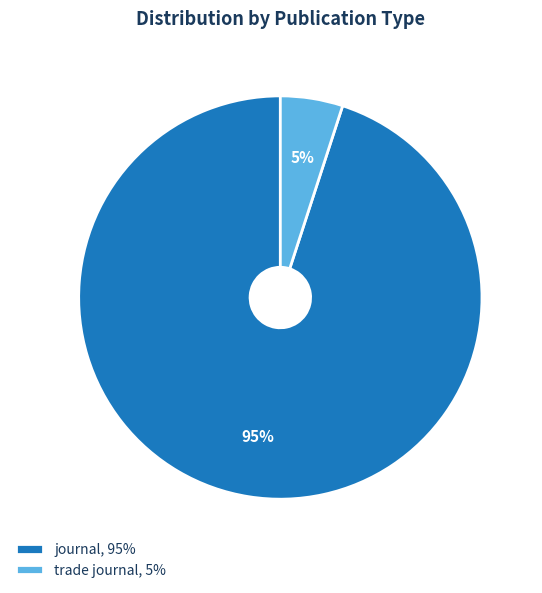

Between journal and trade journal, which is larger?

journal